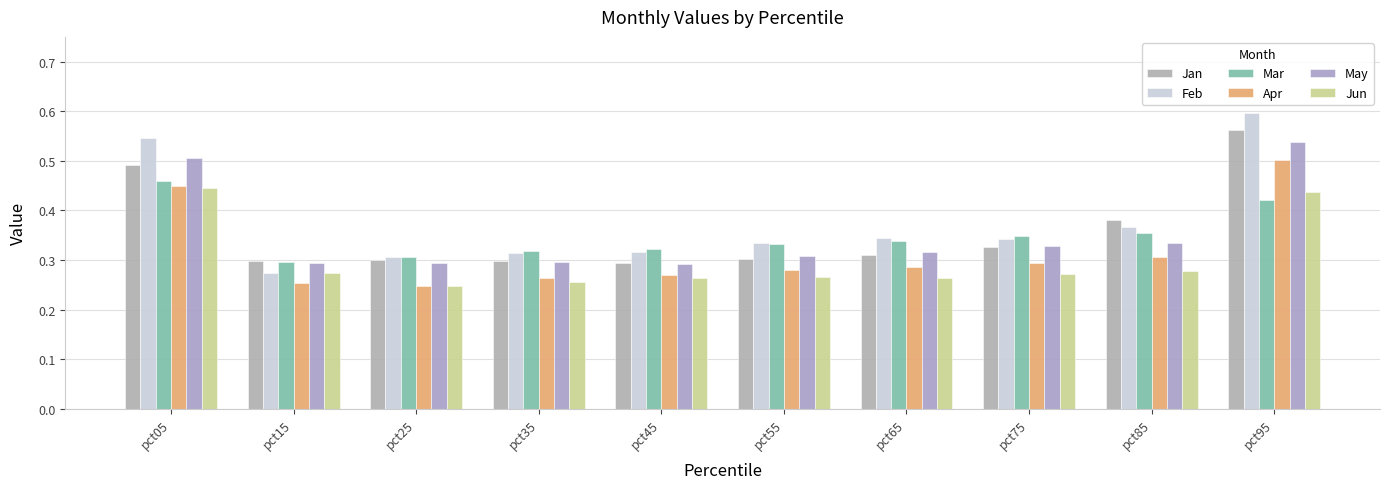

Rank the categories by Jan value from lowest to highest.

pct45, pct15, pct35, pct25, pct55, pct65, pct75, pct85, pct05, pct95